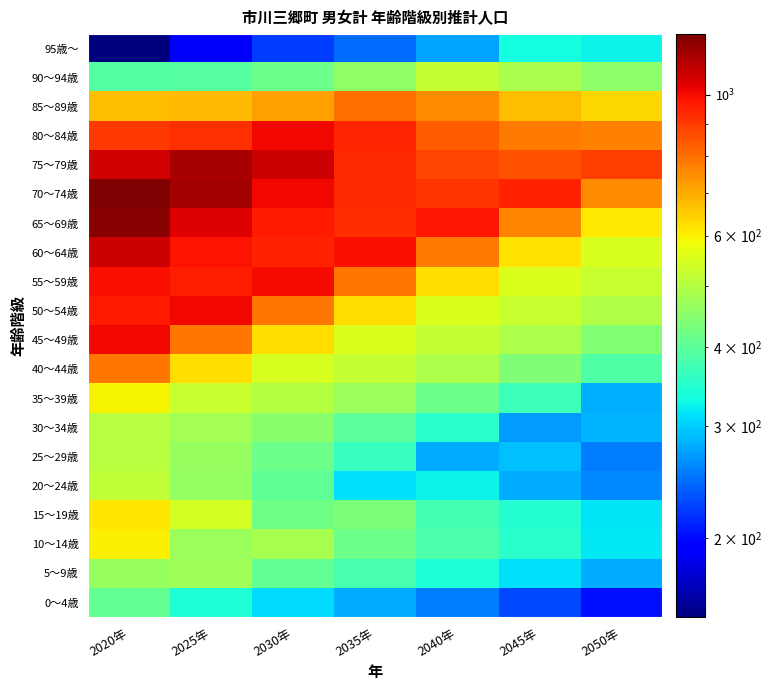

At how many categories does at least one series exceed 919?

6